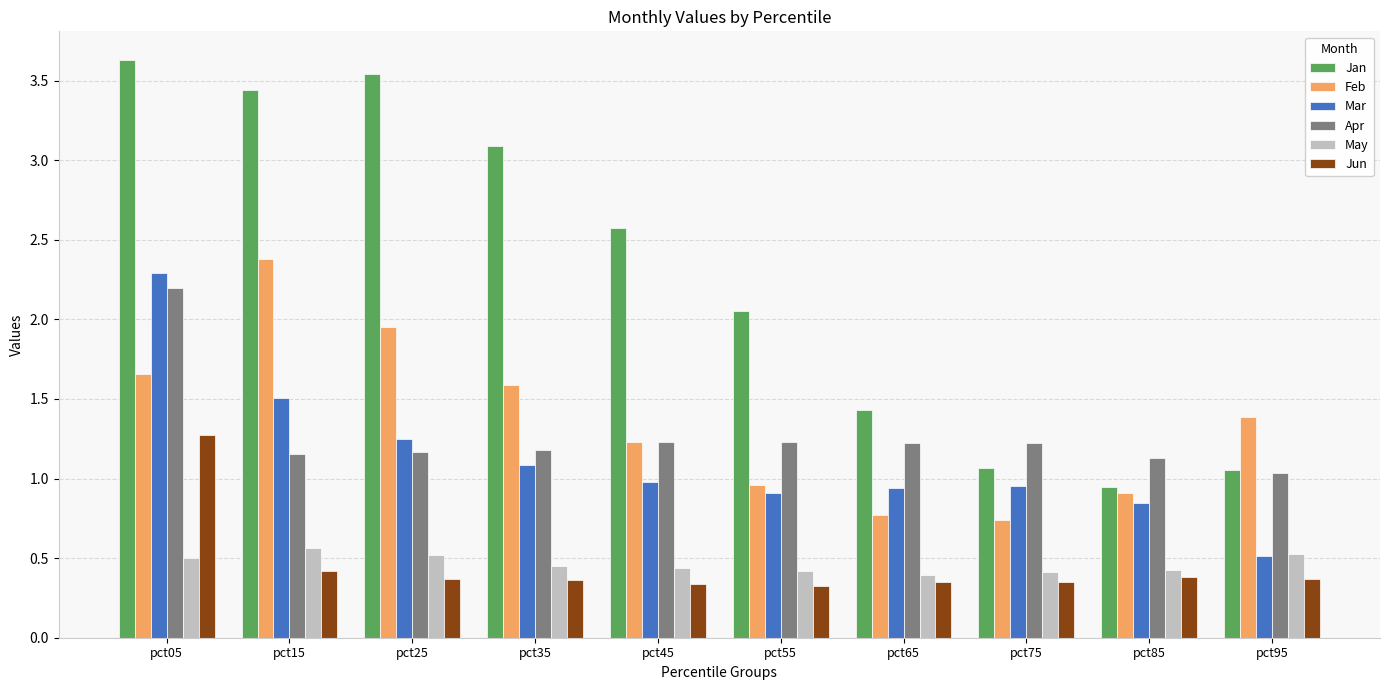

The value of Jan at pct85 is 0.2. True or false?

False